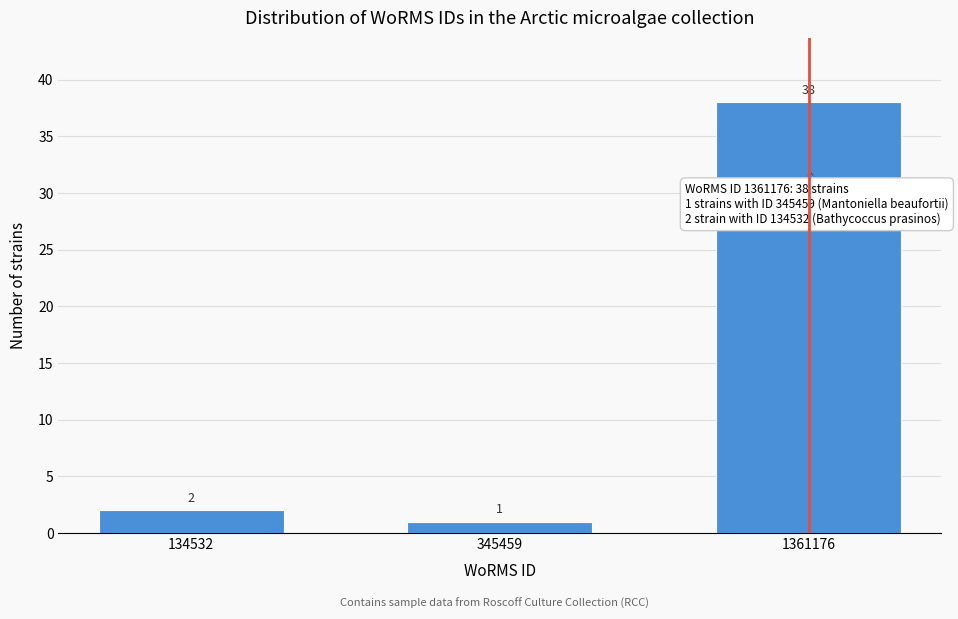

Reading right to left, transcribe all the data shown in this chart.

38	1	2